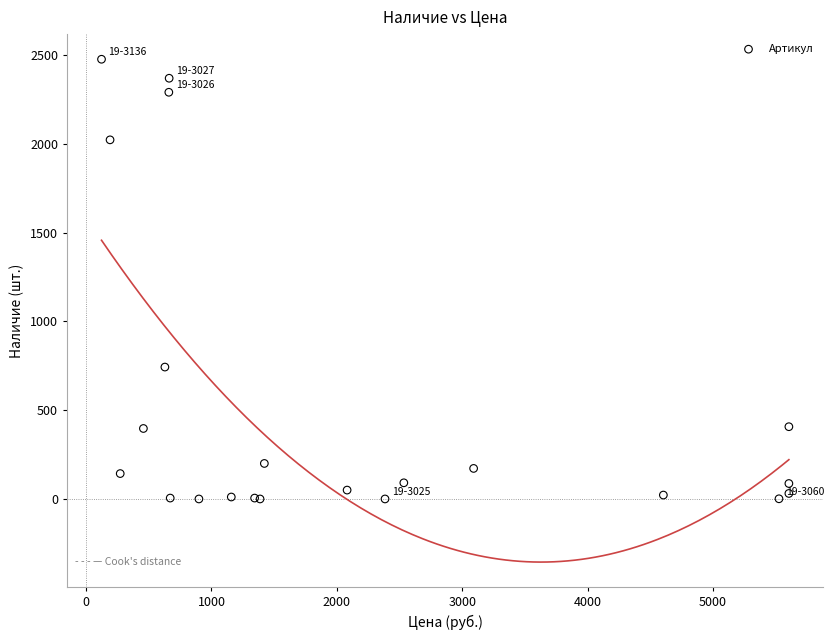

What Y value in the scatter plot is closest to 1238?

743